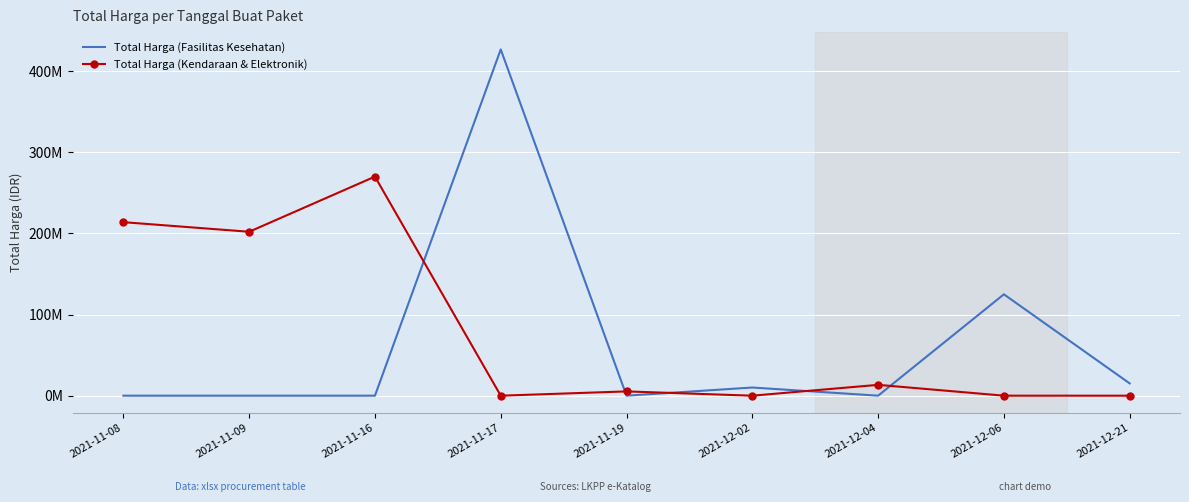

How many values in the Total Harga (Kendaraan & Elektronik) series are below 5267600?

4